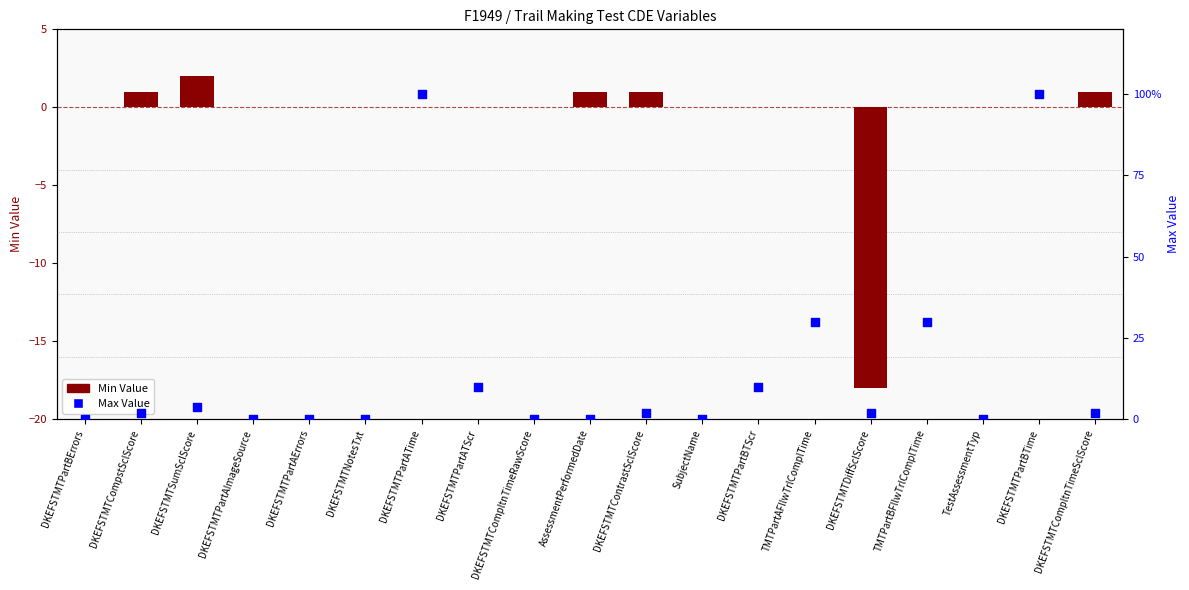

What are all the series names shown in the legend?

Min Value, Max Value